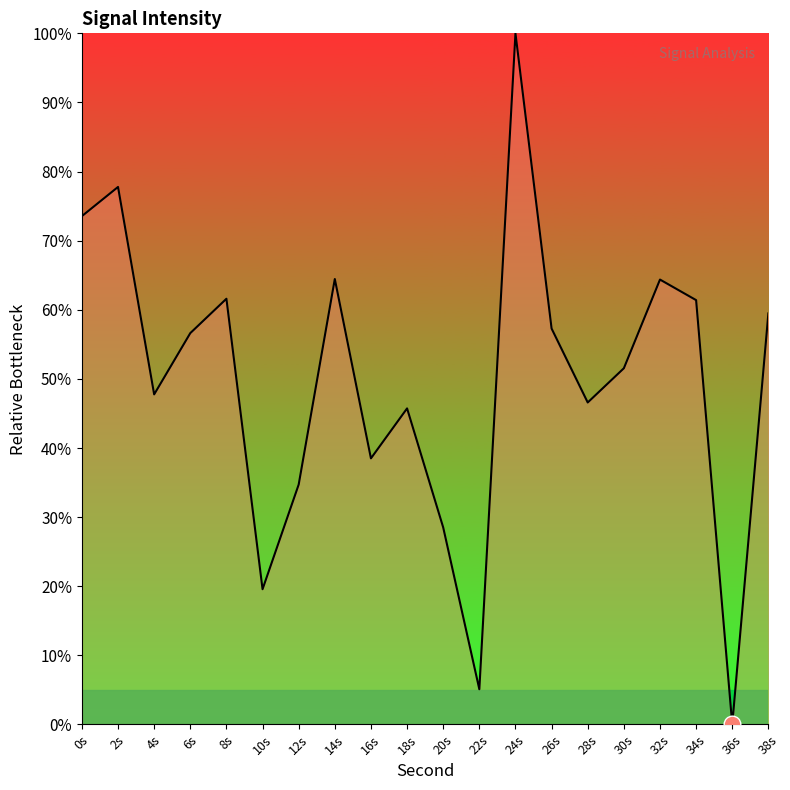

What position from the right is 8s?

16